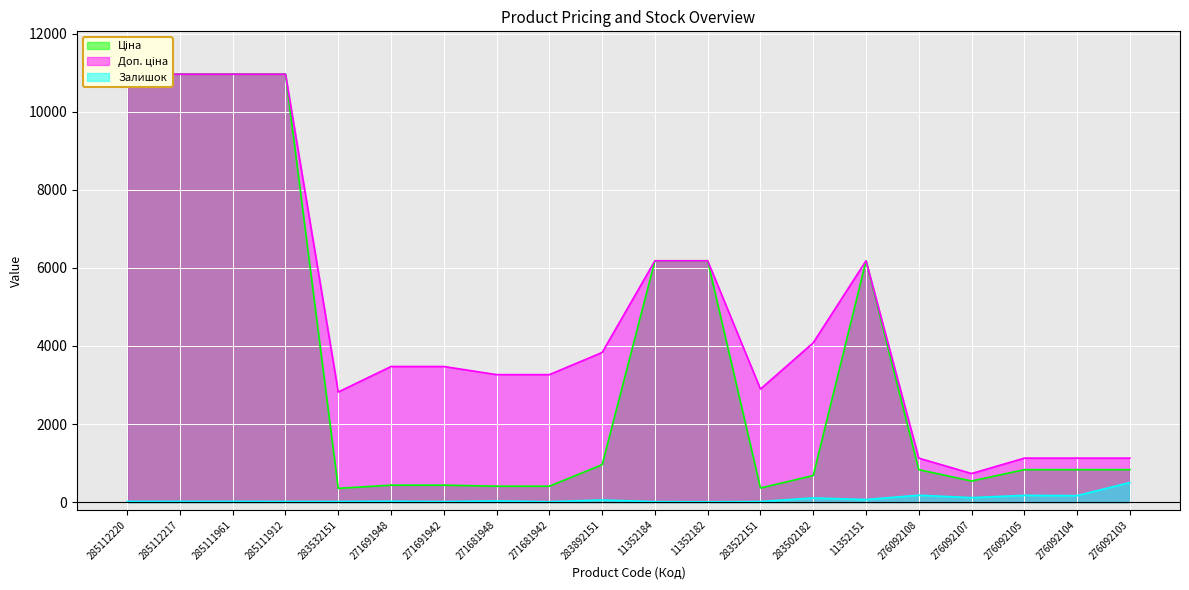

Which series has the largest total across all categories?

Доп. ціна